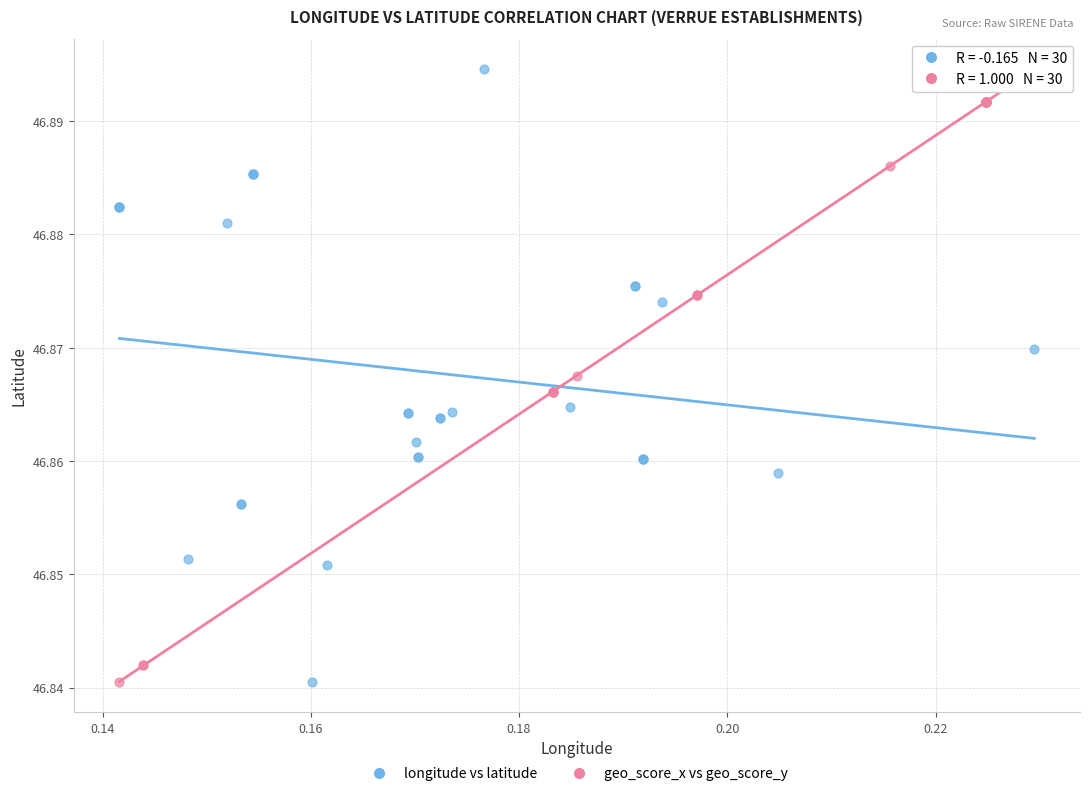

What are all the series names shown in the legend?

longitude vs latitude, geo_score_x vs geo_score_y